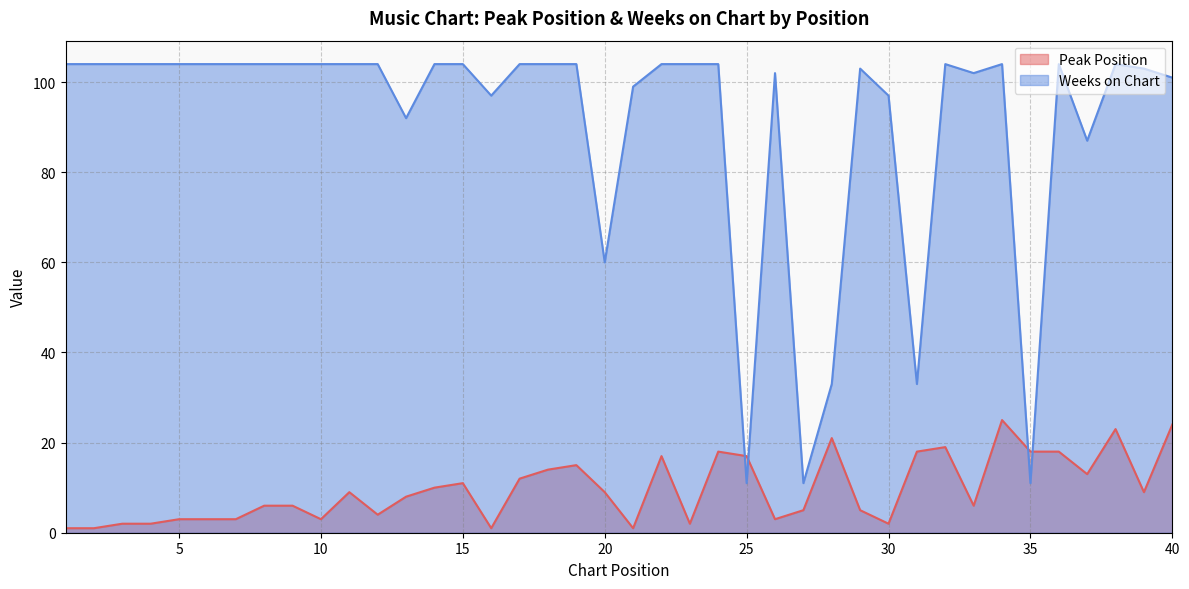

What is the minimum value shown in the chart?

1